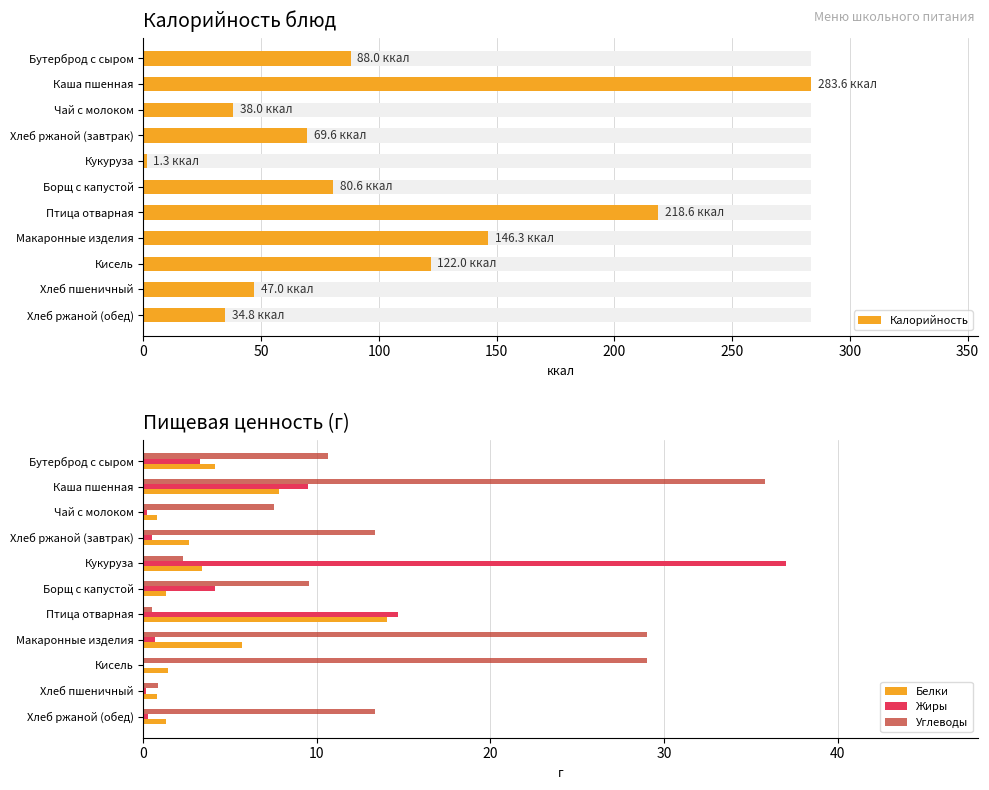

At how many categories does at least one series exceed 235?

1